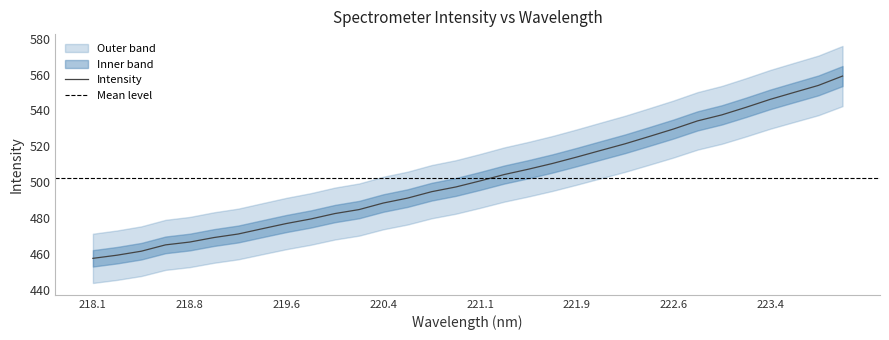

Reading left to right, transcribe all the data shown in this chart.

457.6	459.3	461.5	465.1	466.6	469.2	471.1	474.1	477.0	479.5	482.5	484.7	488.4	491.1	494.7	497.3	500.7	504.3	507.2	510.4	514.0	517.7	521.4	525.5	529.6	534.2	537.5	541.7	546.1	550.1	553.9	559.1